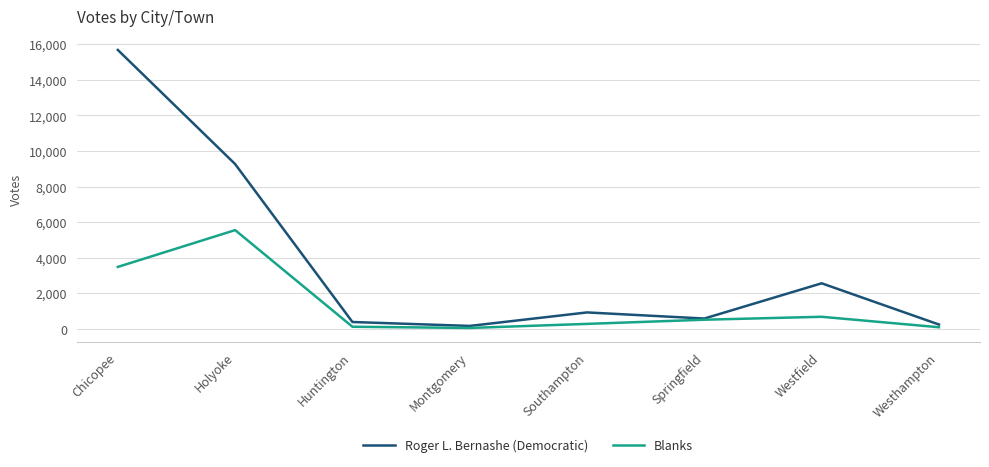

Rank the series by their maximum value, from highest to lowest.

Roger L. Bernashe (Democratic), Blanks